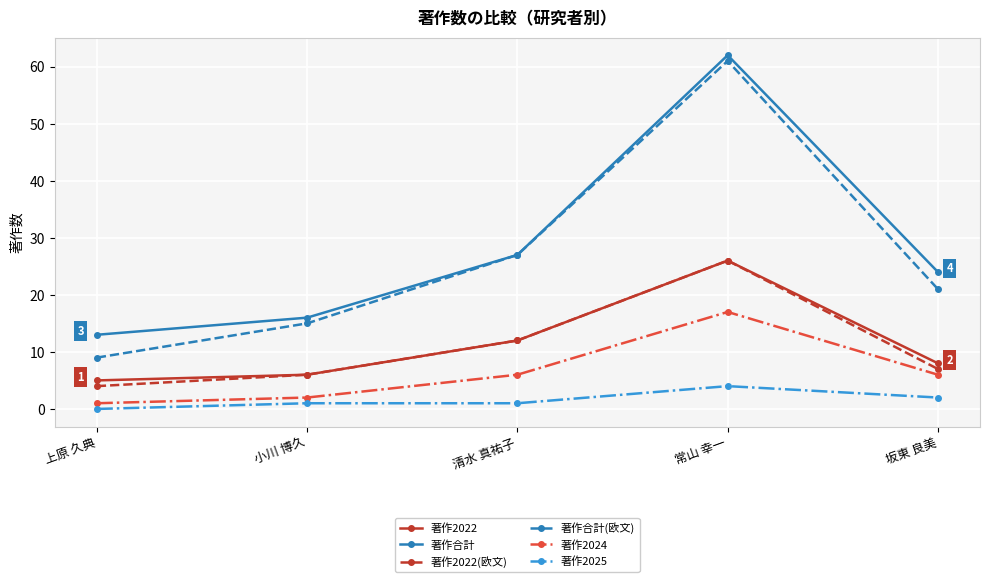

True or false: 著作2022(欧文) has more than 2 points higher than both neighbors.

False